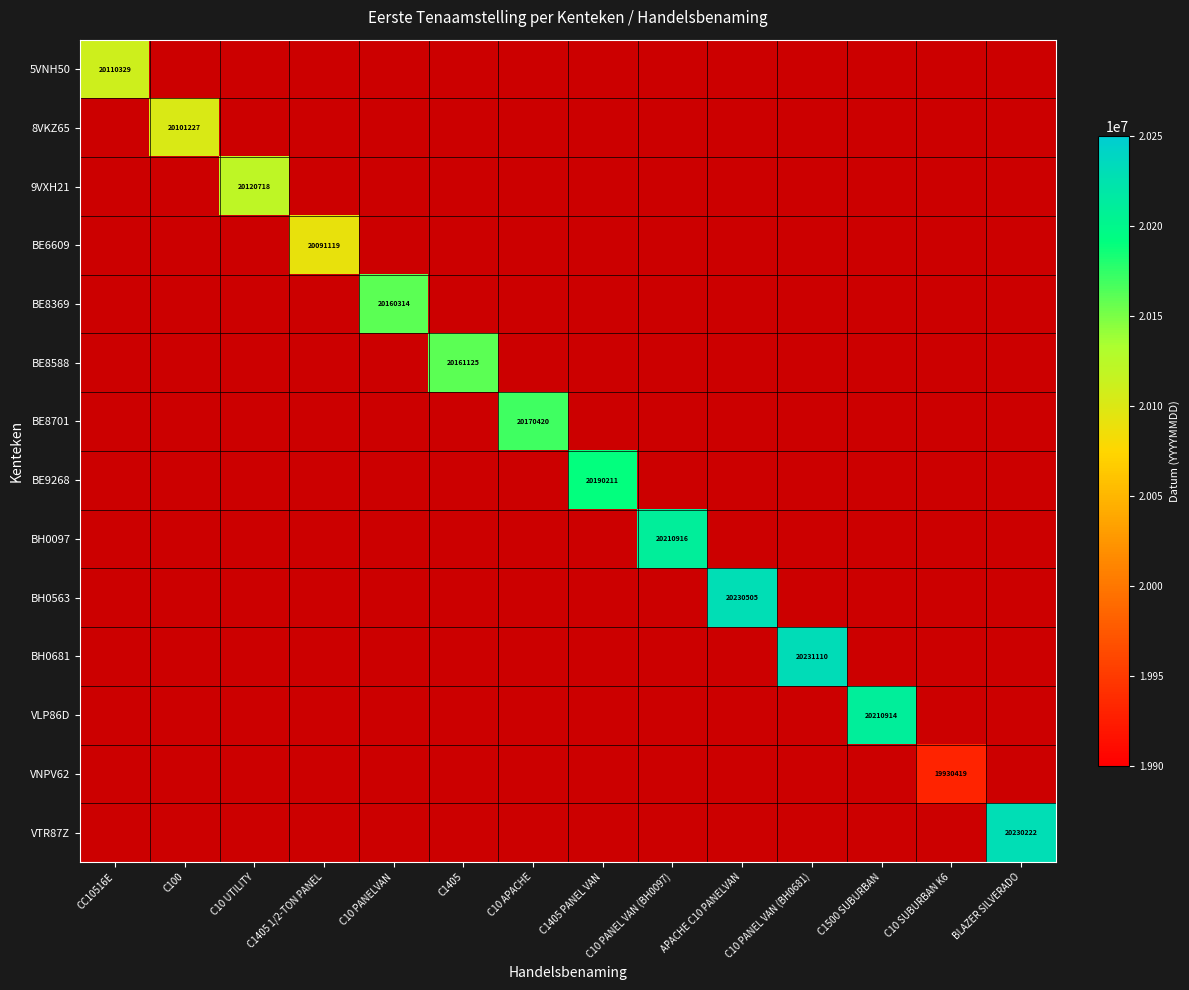

Which has a higher value, C1500 SUBURBAN or C10 PANEL VAN (BH0097)?

C10 PANEL VAN (BH0097)